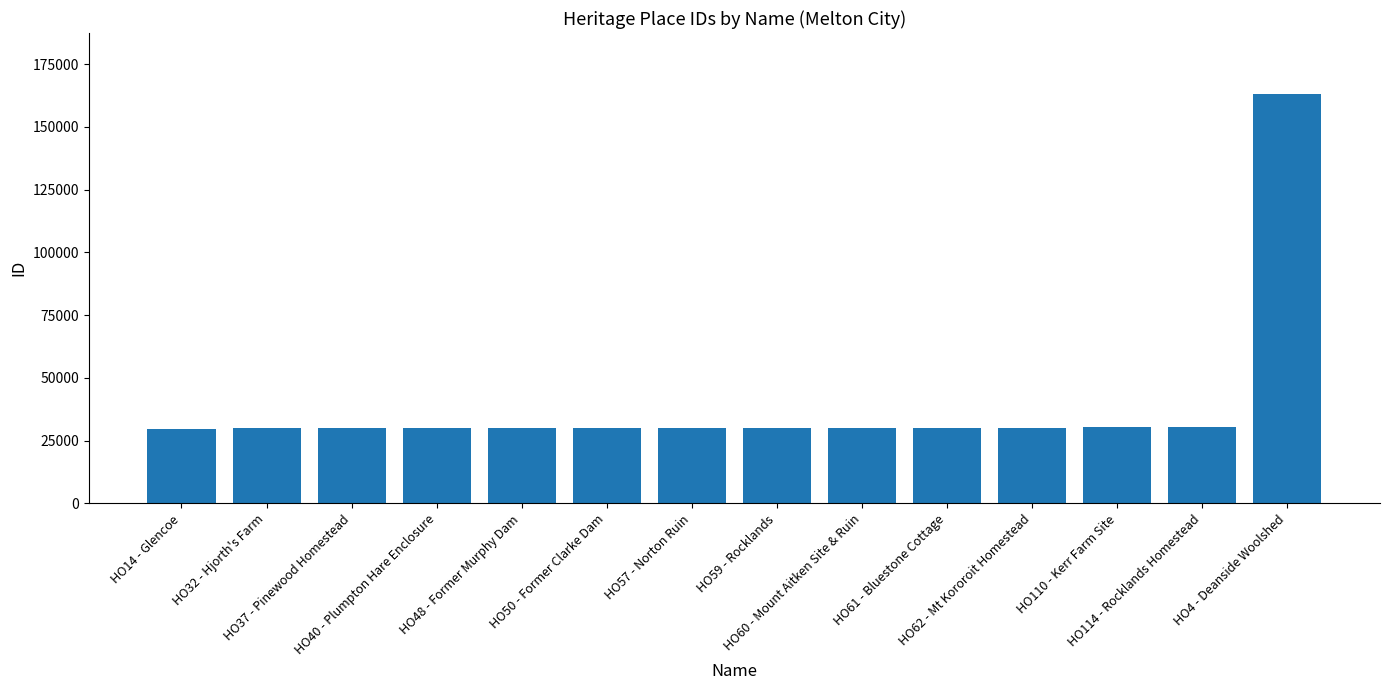

What is the average value?

39546